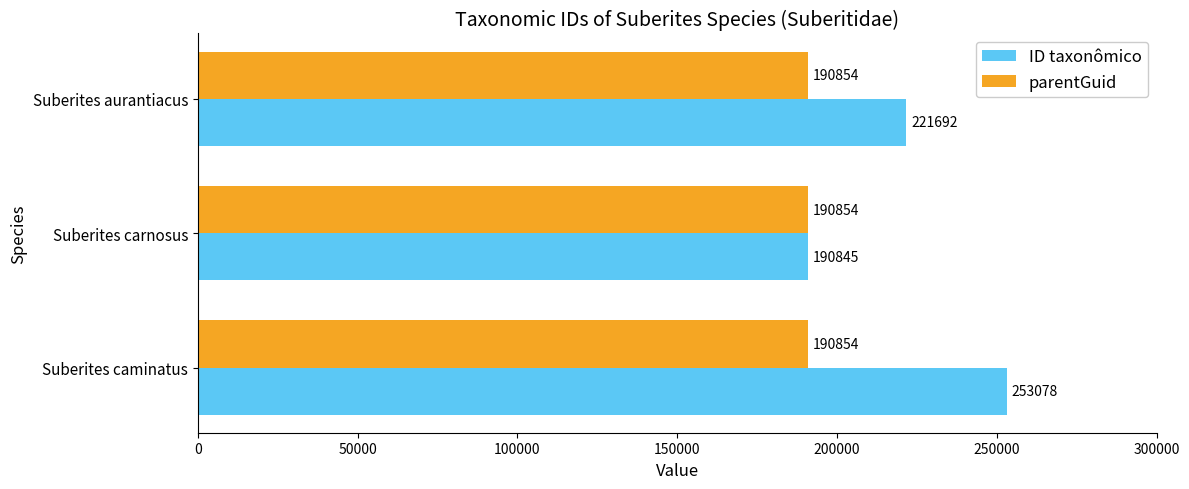

What is the difference between the highest and lowest values at Suberites aurantiacus?

30838